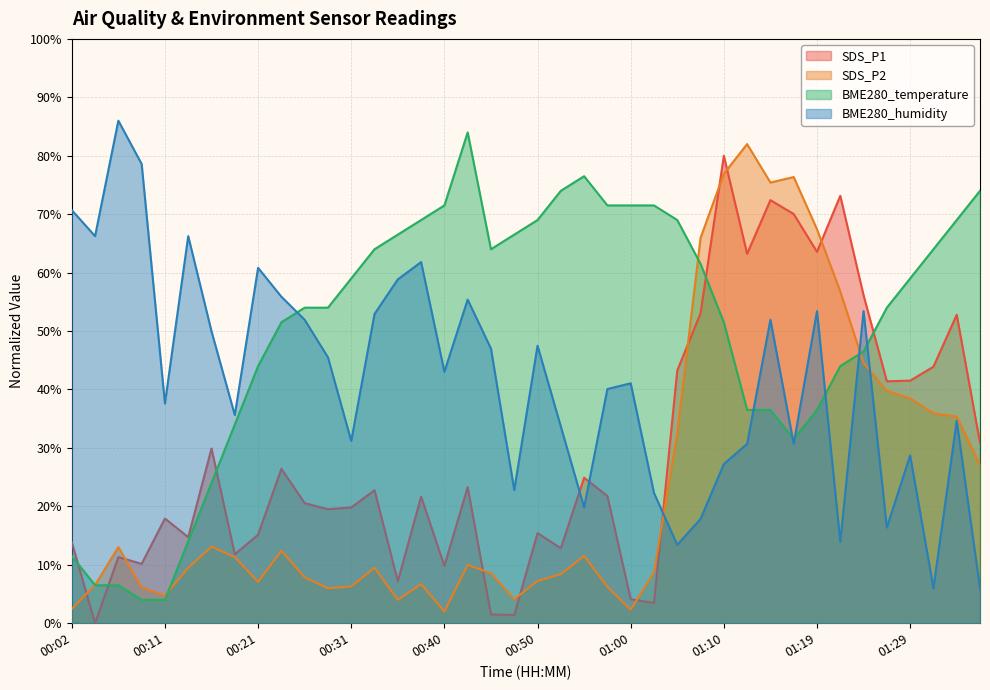

True or false: BME280_humidity has more than 0 interior local peaks.

True